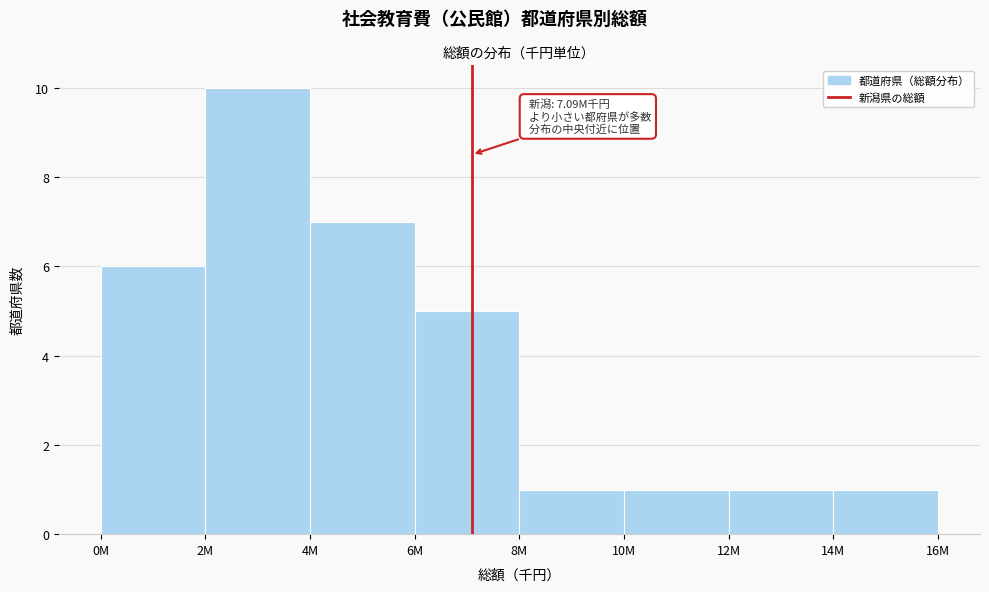

Reading left to right, transcribe all the data shown in this chart.

6	10	7	5	1	1	1	1